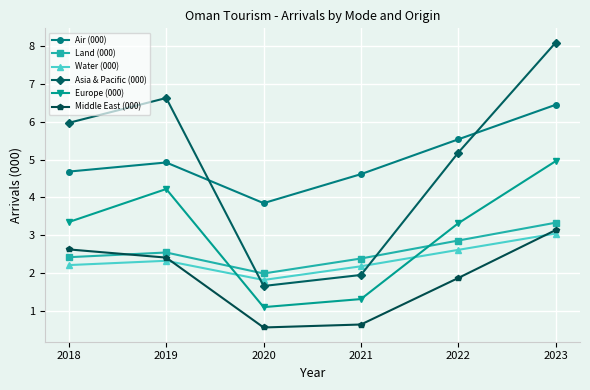

How many times do Land (000) and Middle East (000) cross each other?

1